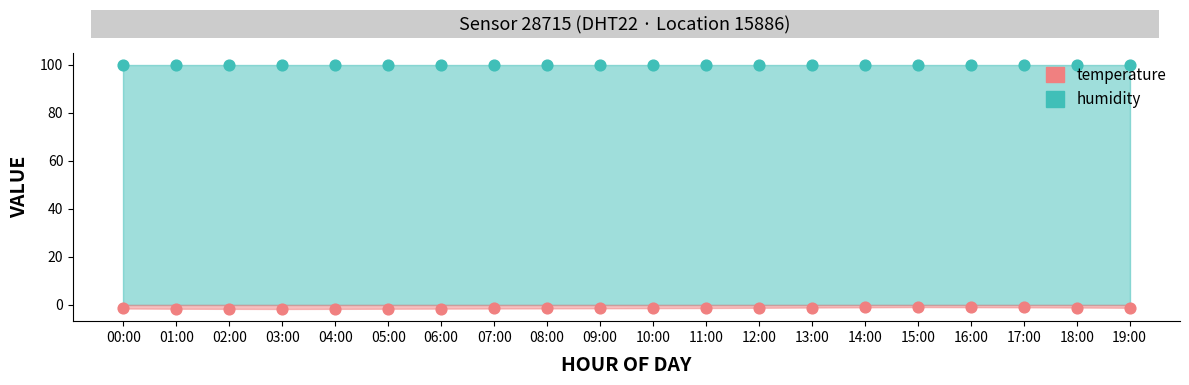

Which has a higher value, 18:00 or 05:00?

18:00